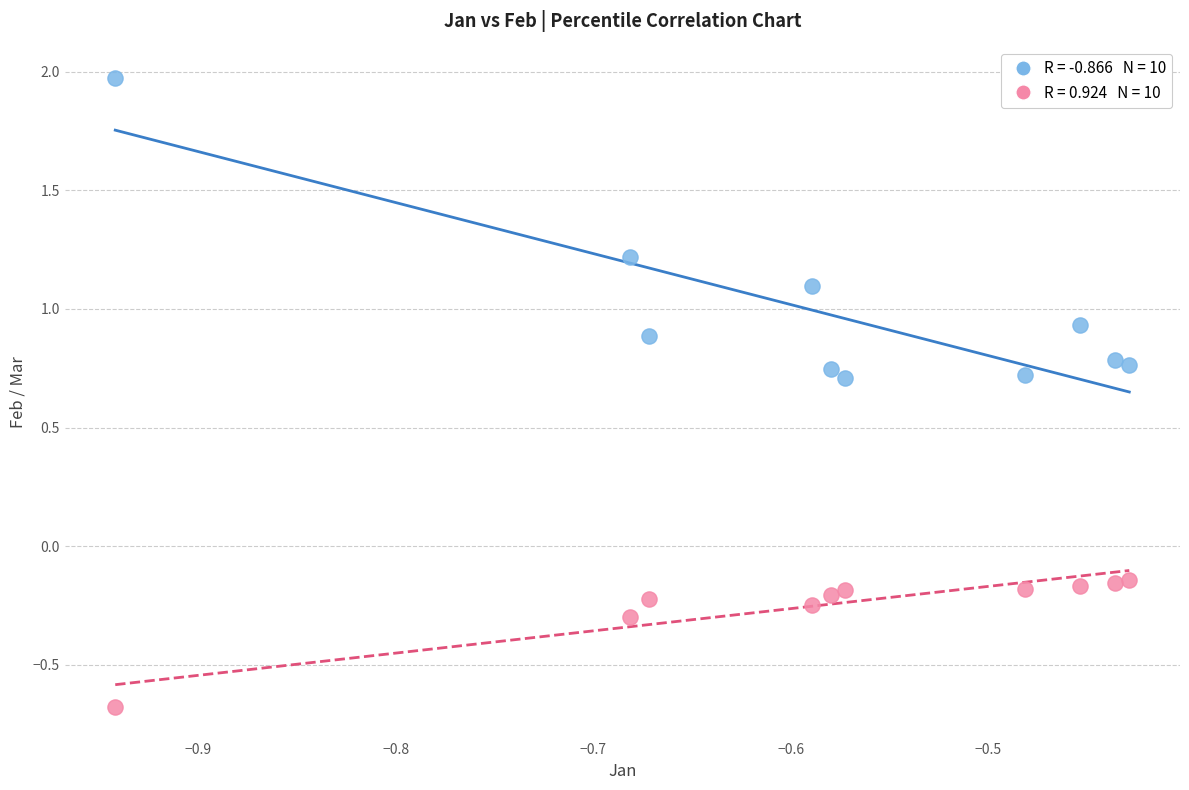

Across all data points, what is the range of X values (max minus min)?

0.5